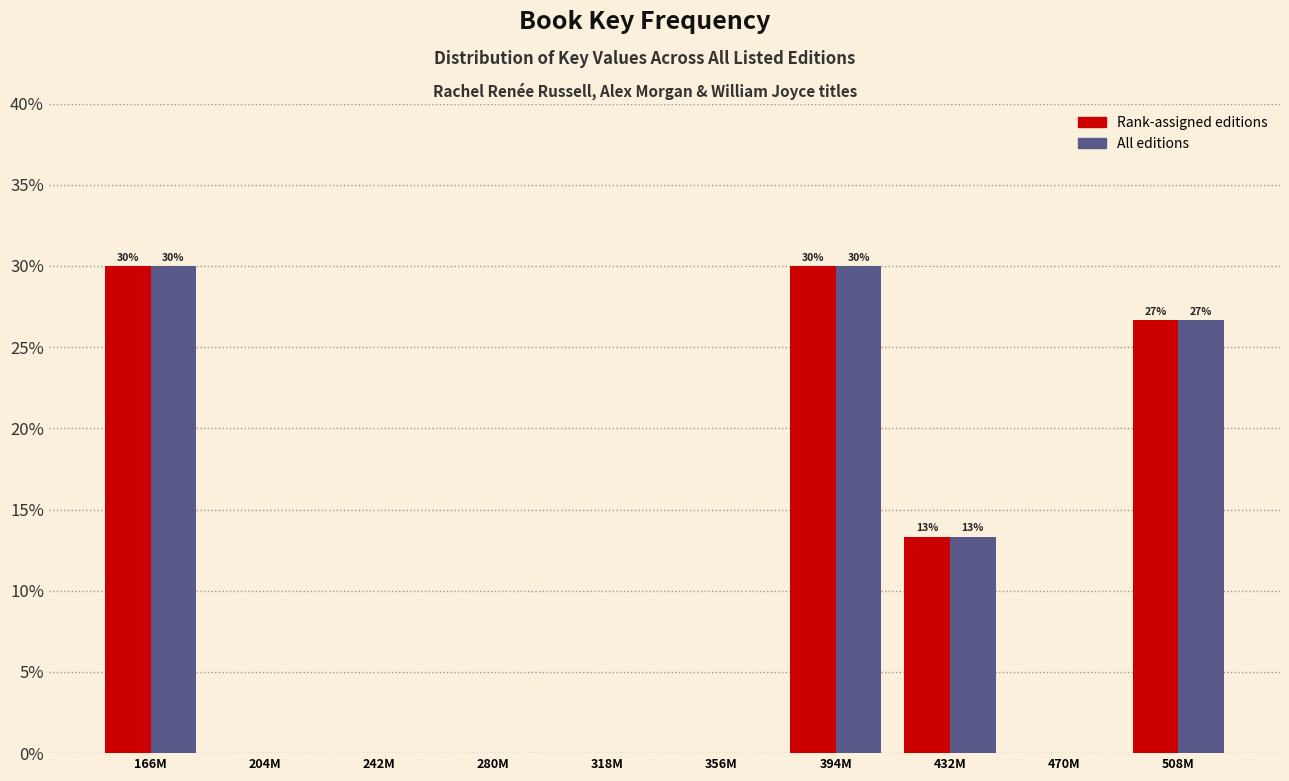

What are all the series names shown in the legend?

Rank-assigned editions, All editions